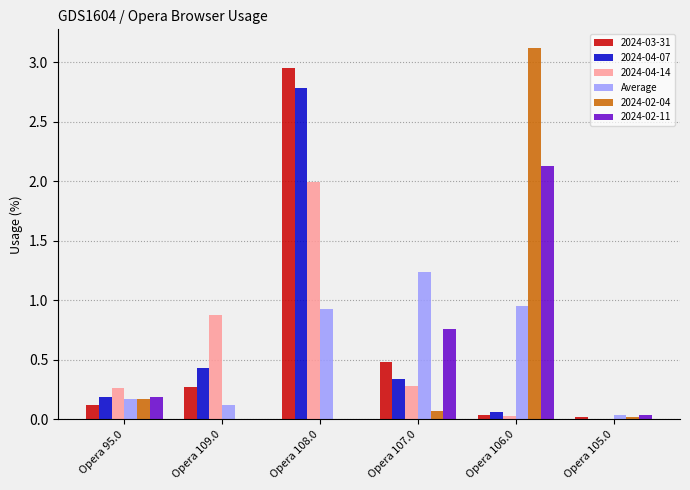

Which label corresponds to the largest value in the chart?

Opera 106.0